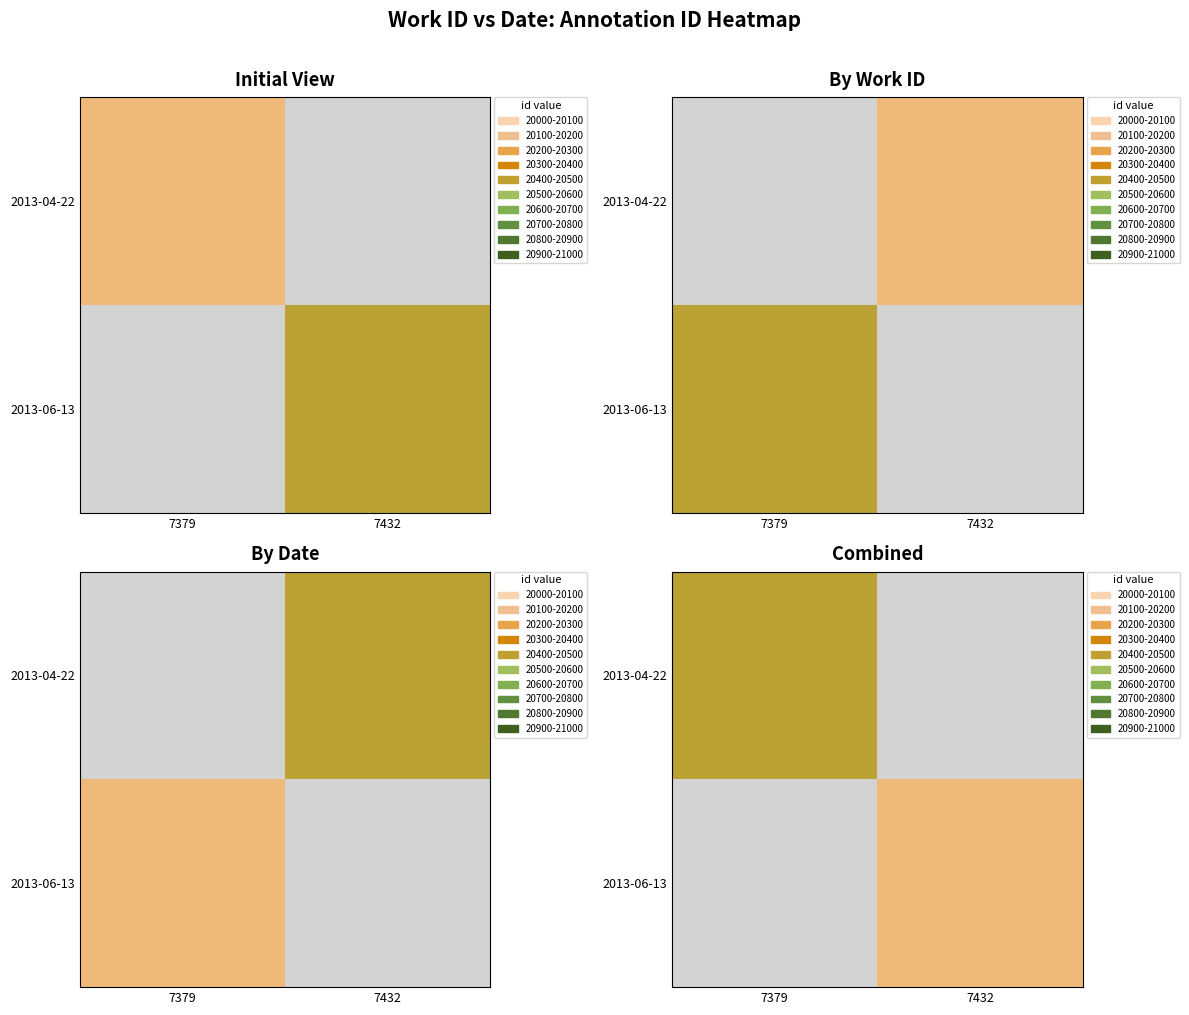

The 2013-06-13 series shows 7324 at 7379. True or false?

False